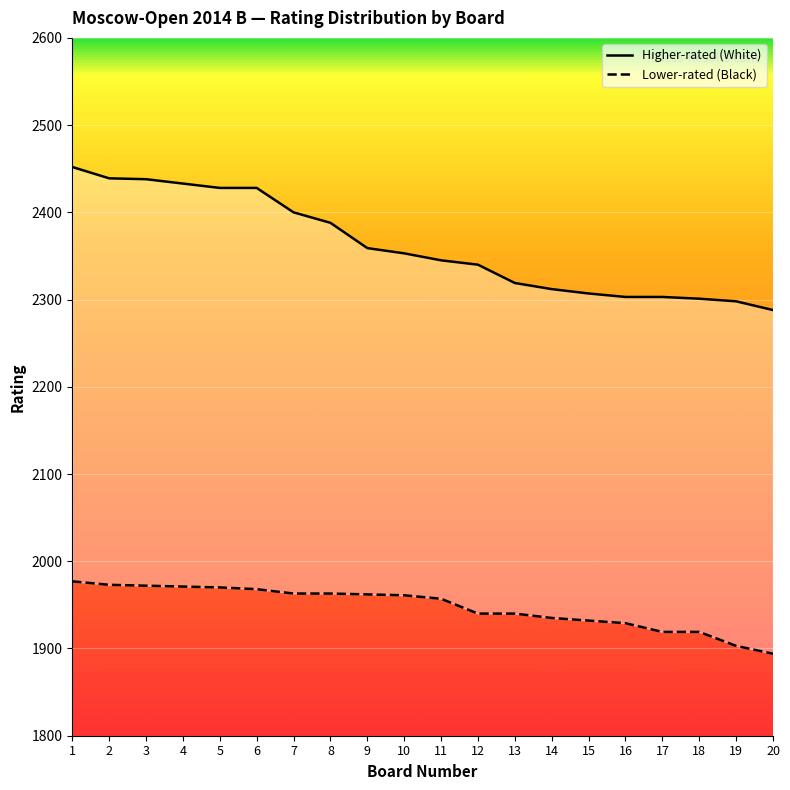

List the series in order of their overall mean, highest first.

Higher-rated (White), Lower-rated (Black)